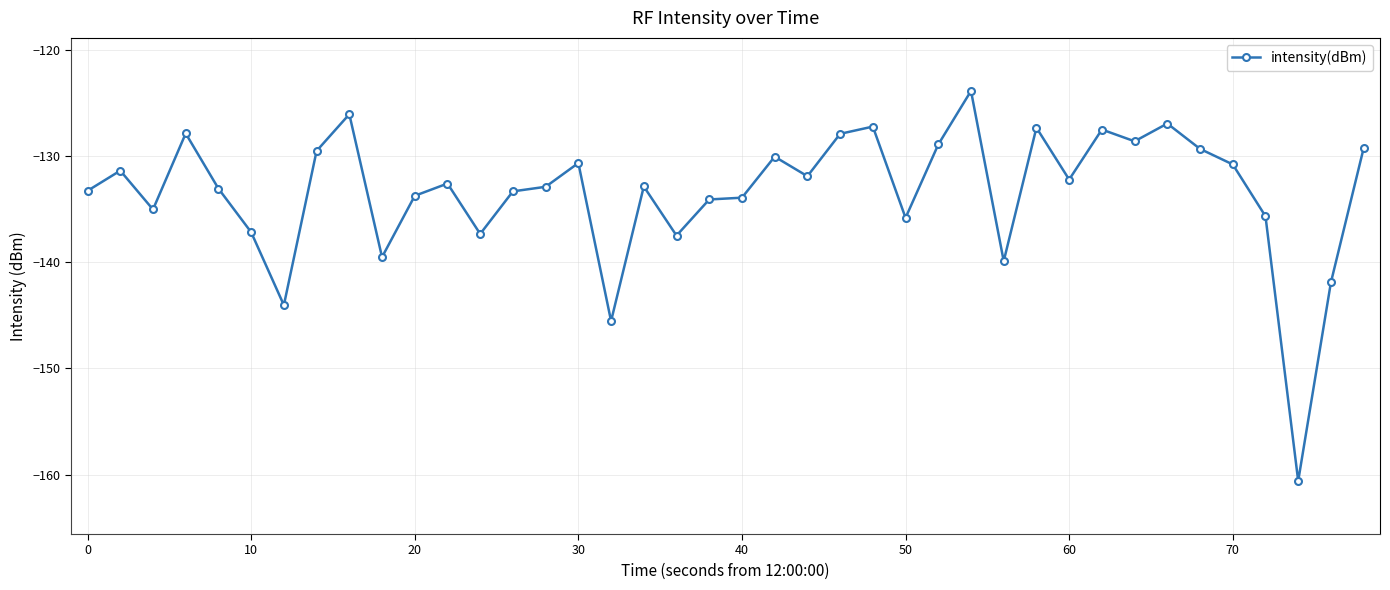

What is the average value?

-133.4